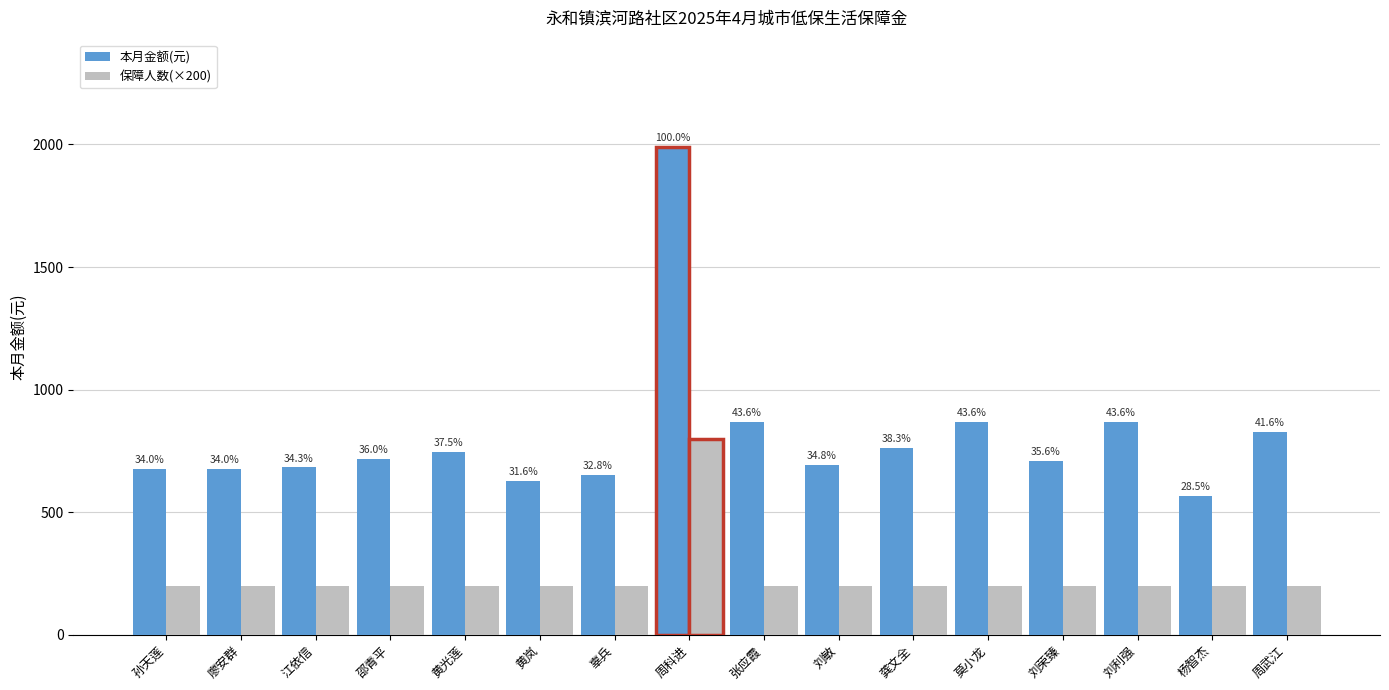

Between 孙天莲 and 黄光莲, which series saw the biggest shift?

本月金额(元)